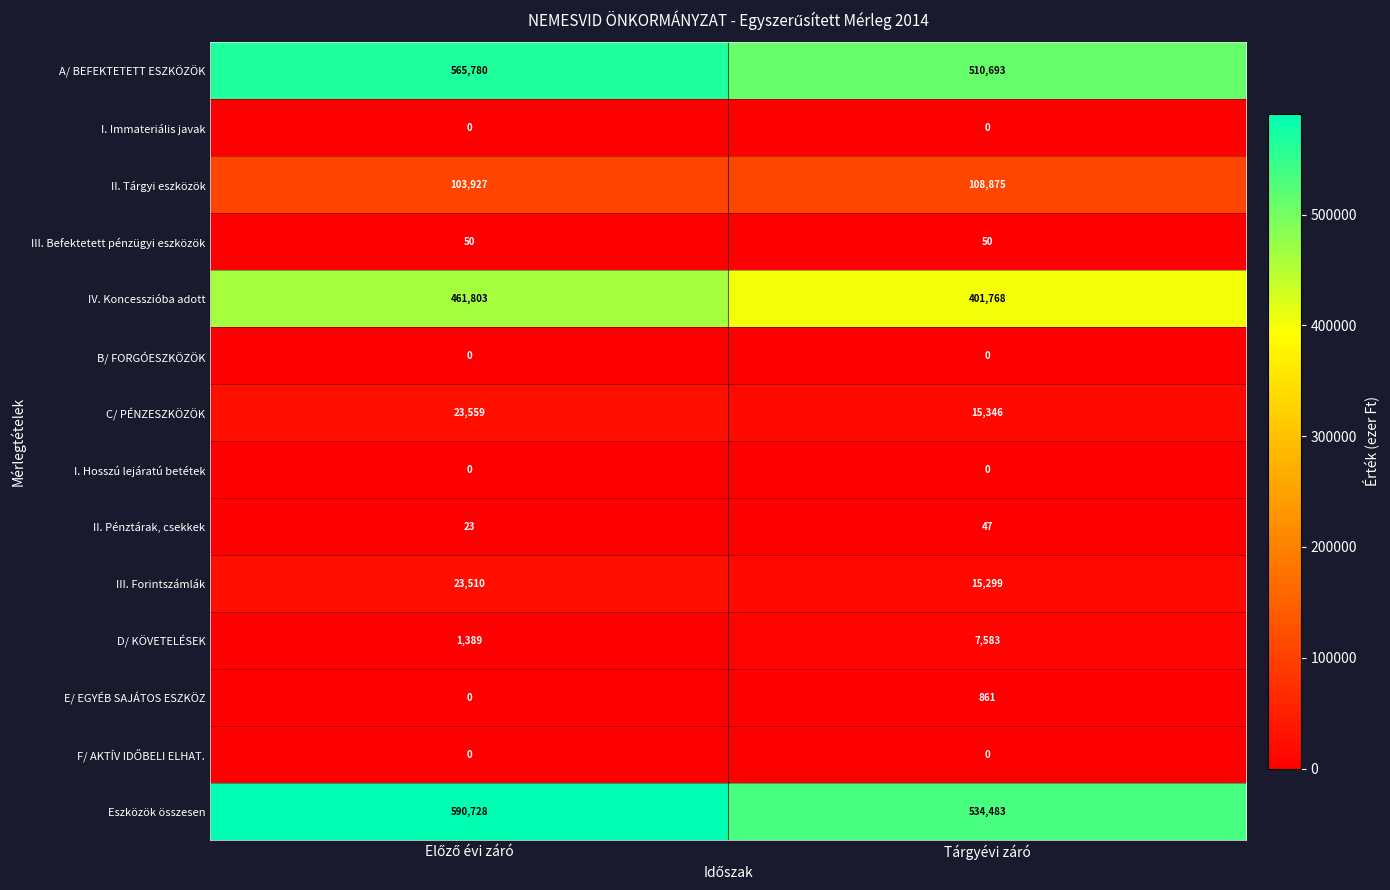

What is the sum of all D/ KÖVETELÉSEK values?

8972